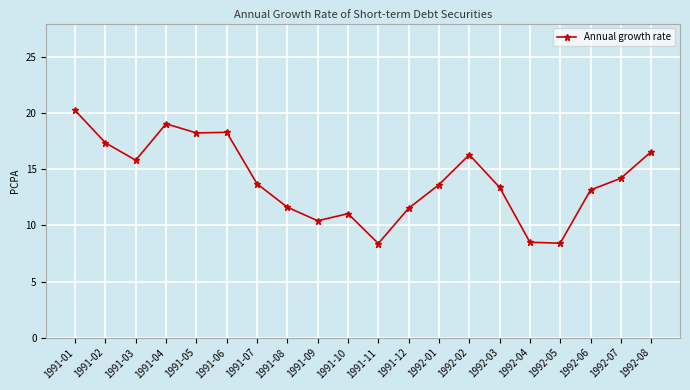

What is the average value?

14.0